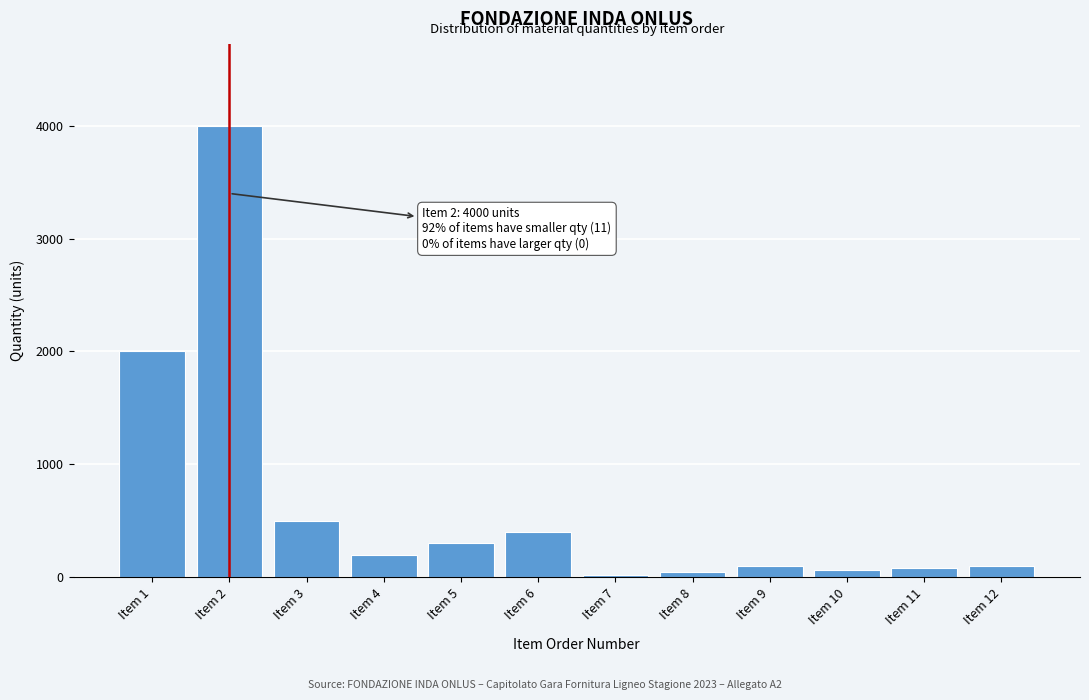

What is the difference between the maximum and second lowest values?

3950